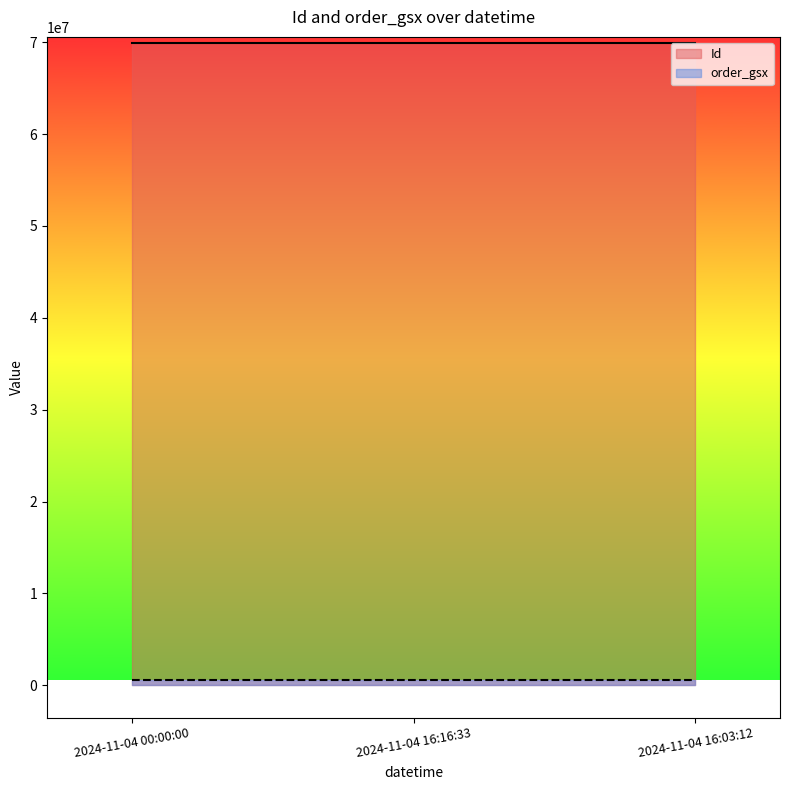

Count the number of data series in this chart.

2